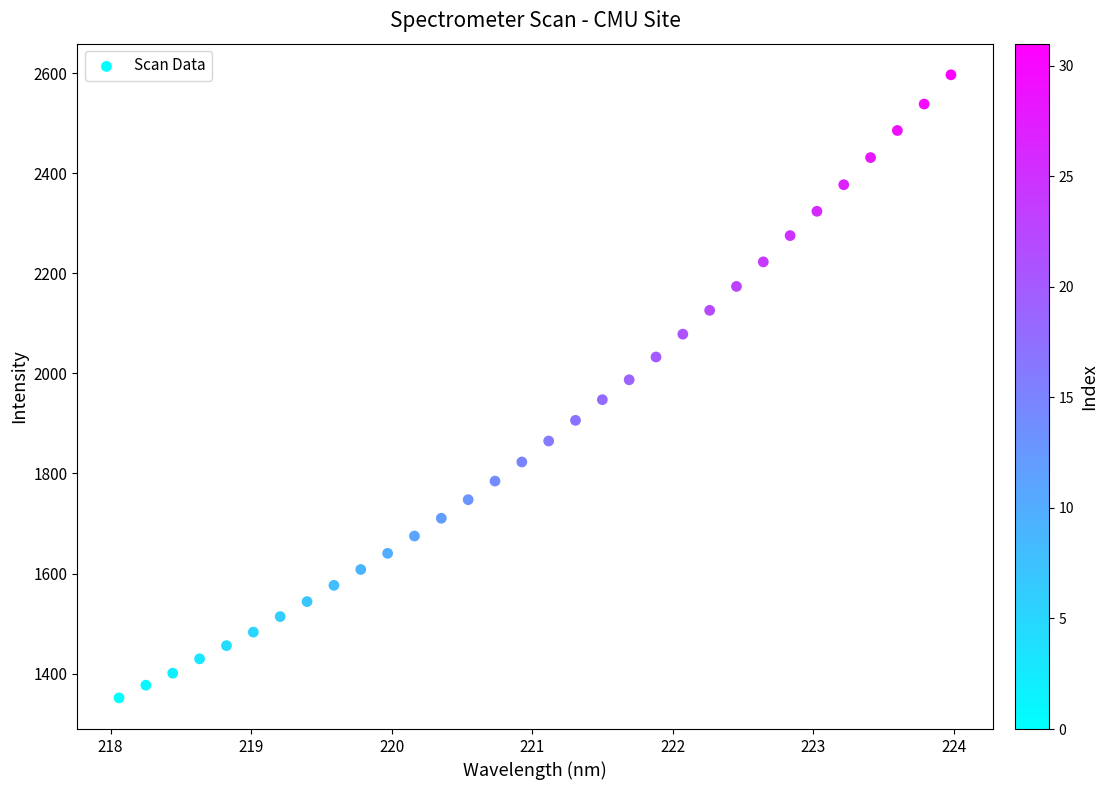

What is the range of X values (max minus min)?

5.9